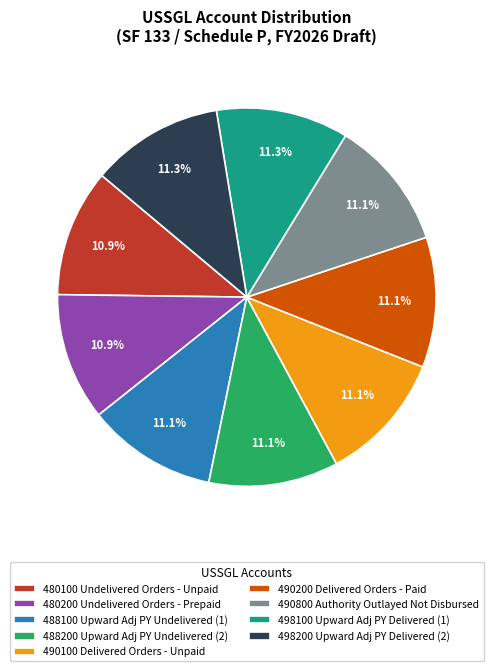

Combined, what portion of the pie is 498200 Upward Adj PY Delivered (2) and 480200 Undelivered Orders - Prepaid?

22.2%